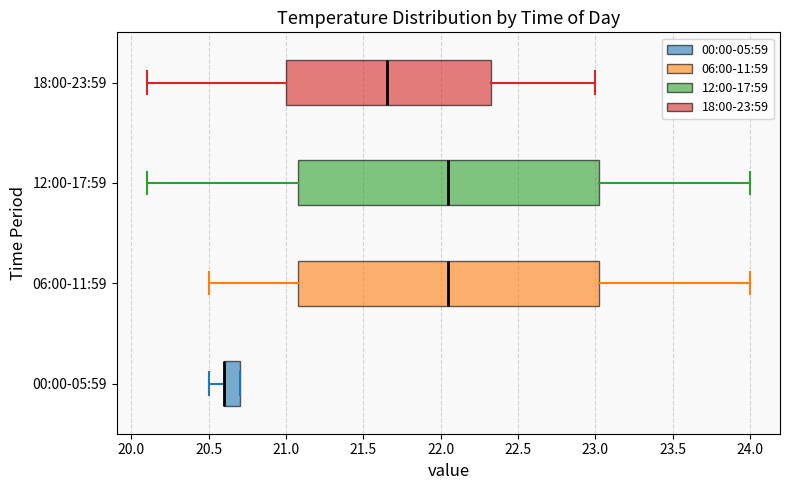

Where does the left whisker of the box for 18:00-23:59 end on the x-axis? The values are not printed on the chart, so give them approximately, as read against the axis.

20.10